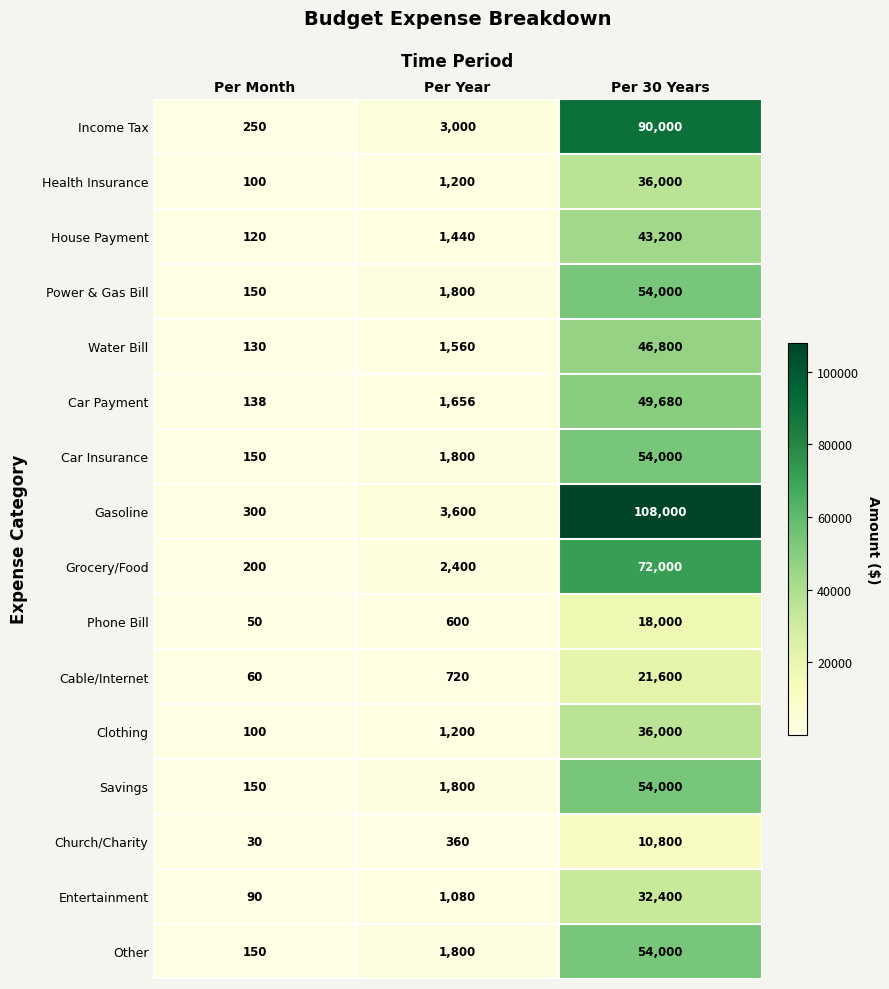

What is the total value across all series at Per Year?

26016